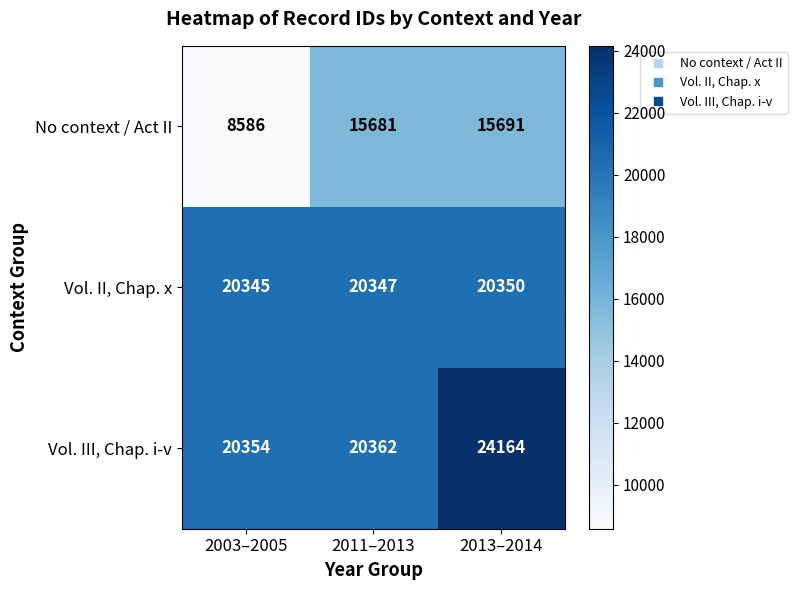

Reading left to right, extract all data points from this chart.

No context / Act II: 2003–2005=8586	2011–2013=15681	2013–2014=15691
Vol. II, Chap. x: 2003–2005=20345	2011–2013=20347	2013–2014=20350
Vol. III, Chap. i-v: 2003–2005=20354	2011–2013=20362	2013–2014=24164